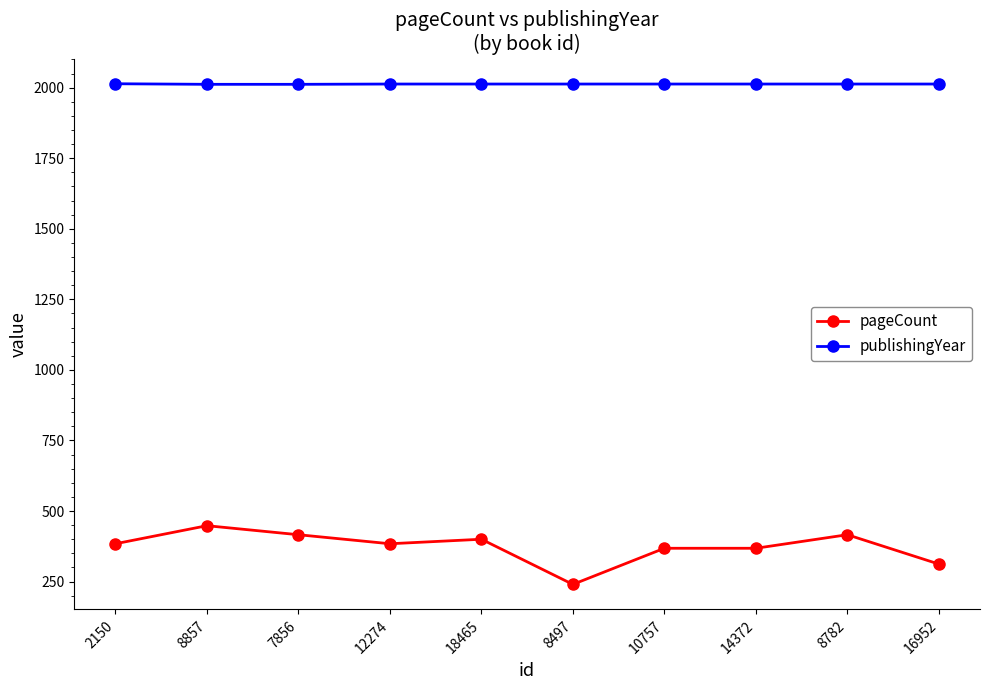

Which category has the lowest value across all series?

8497